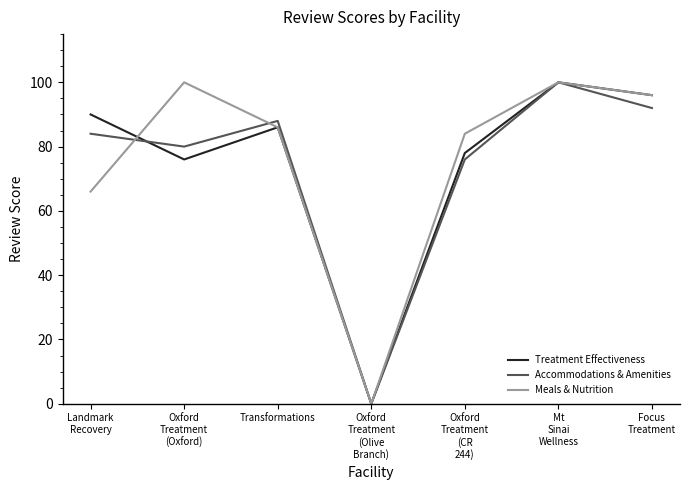

Is this an area chart (filled region under the line)?

No